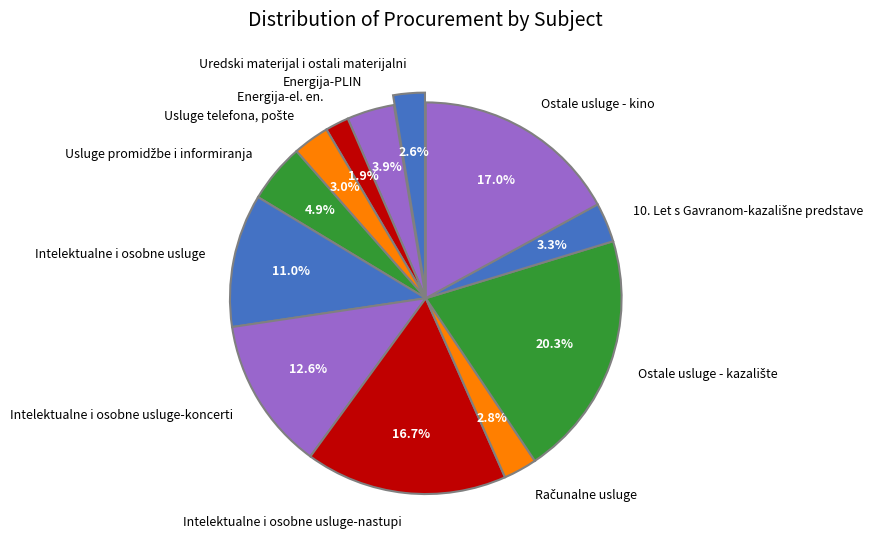

What percentage is NOT represented by Uredski materijal i ostali materijalni?

97.4%